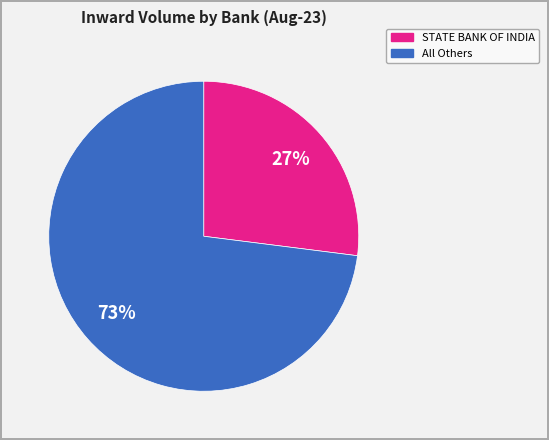

What is the smallest slice in the pie chart?

STATE BANK OF INDIA